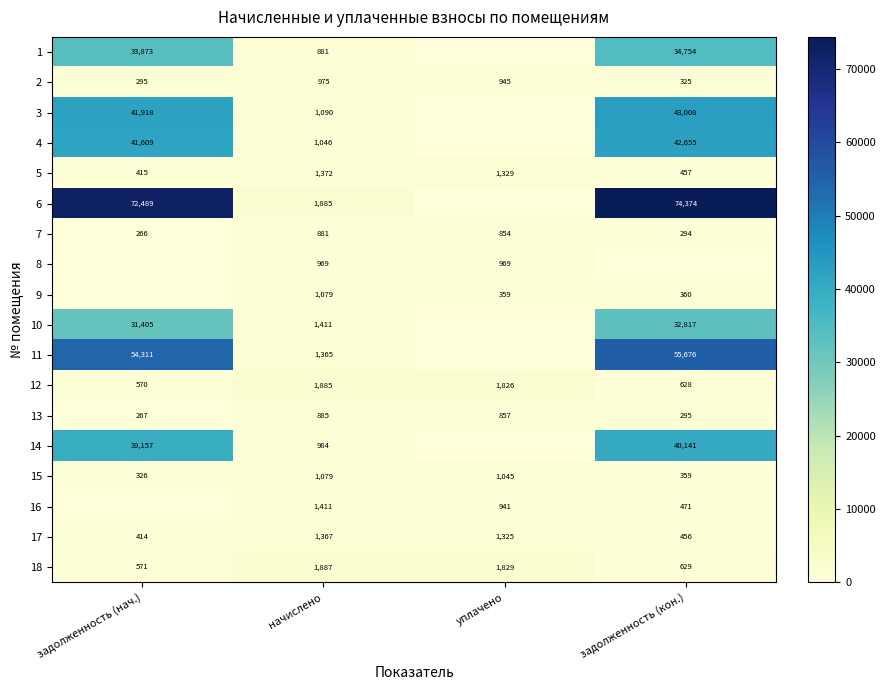

At which label does 12 first exceed 1826?

начислено